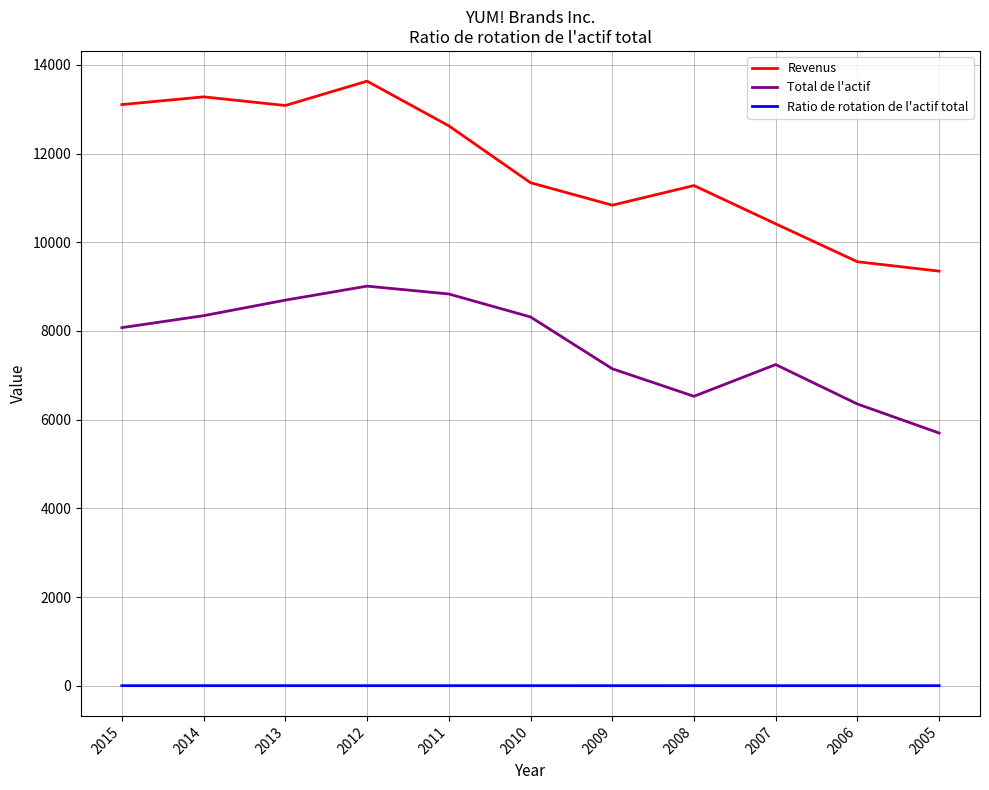

Which series has the largest range (max minus min)?

Revenus